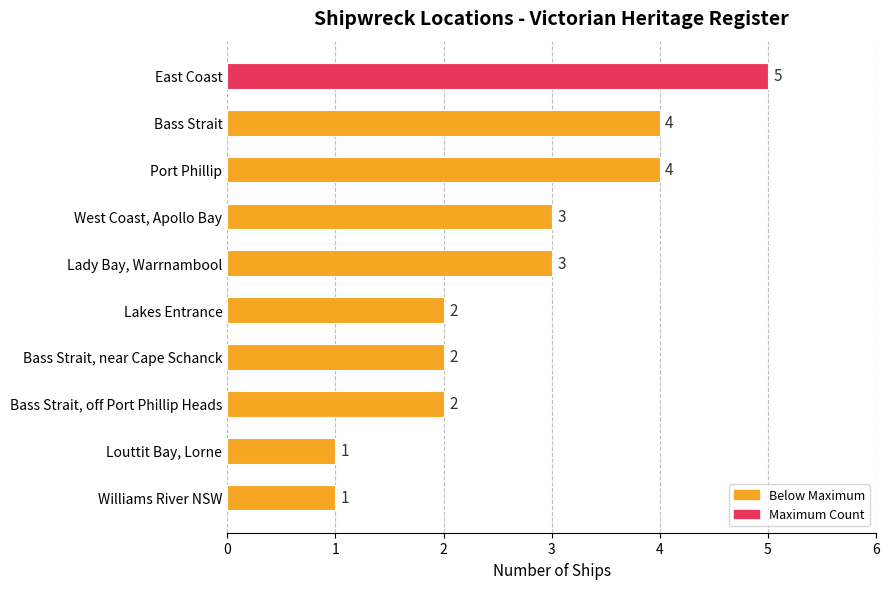

What is the sum of the values at Louttit Bay, Lorne and Bass Strait, near Cape Schanck?

3